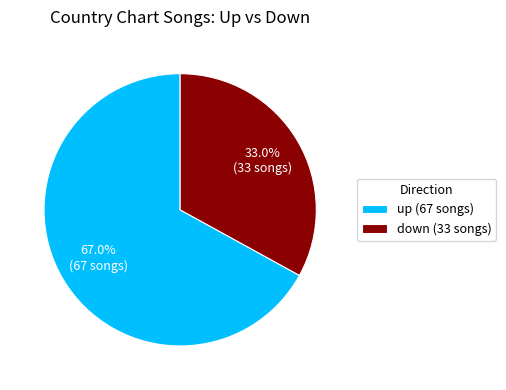

Rank the categories by value from highest to lowest.

up, down